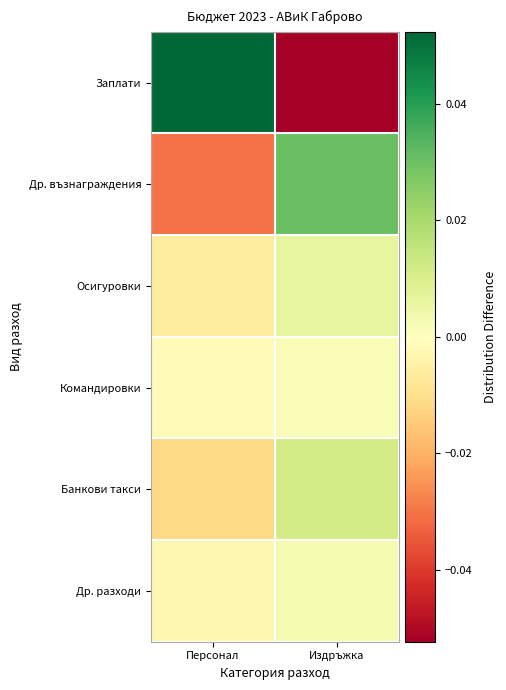

Which series changed the most between Персонал and Издръжка?

Заплати